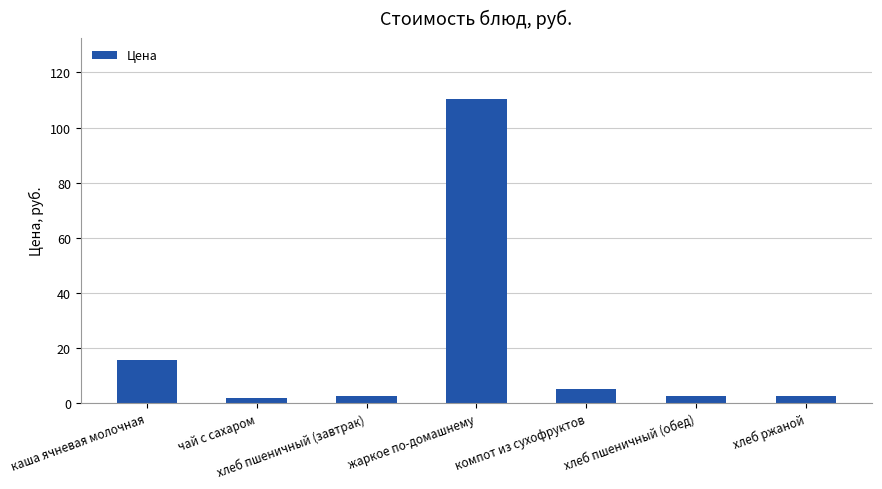

What is the greatest value displayed?

110.4